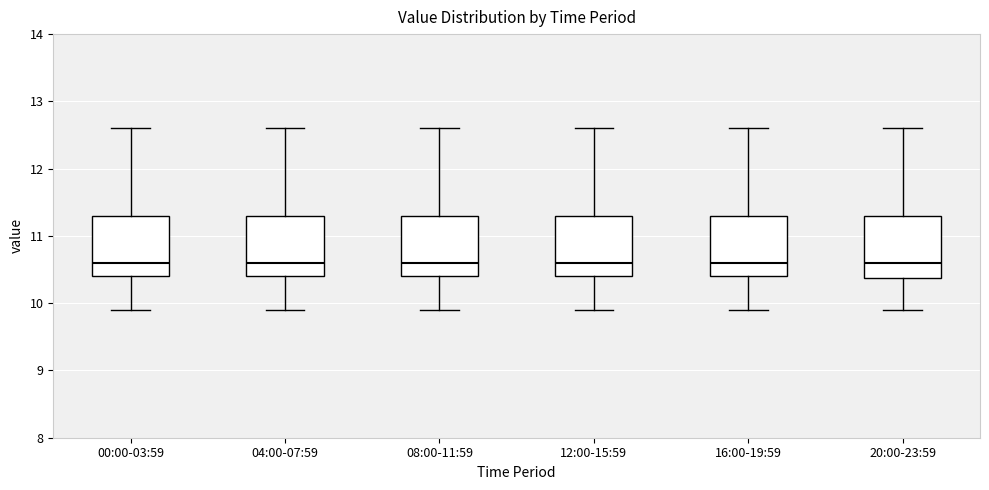

Where does the median line of the box for 00:00-03:59 sit on the y-axis? The values are not printed on the chart, so give them approximately, as read against the axis.

10.6